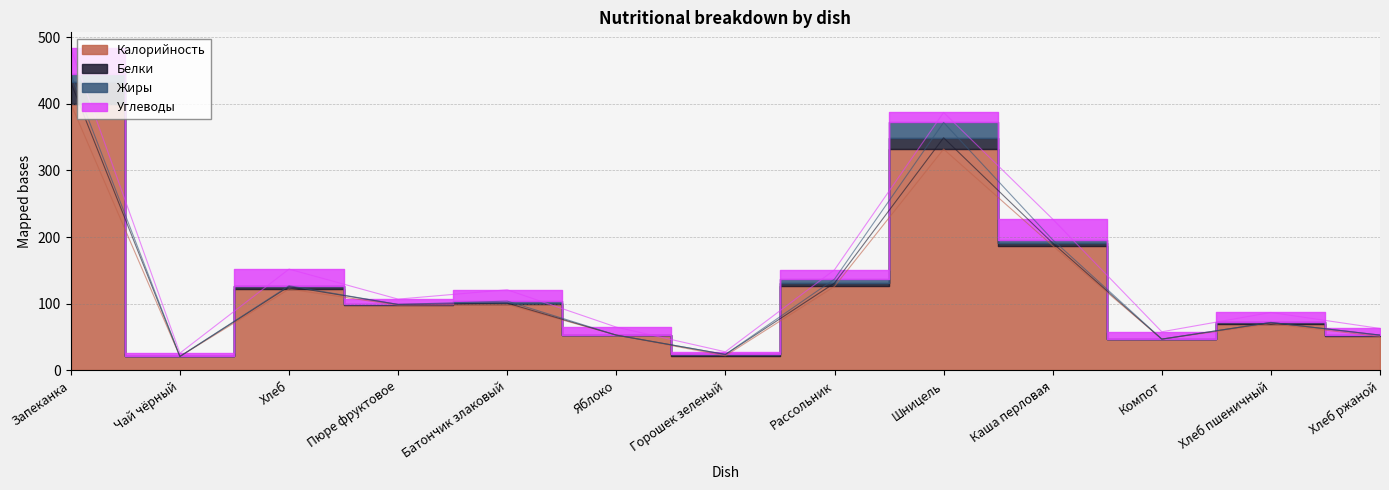

What is the value of the Калорийность point at the 6th from the left?

53